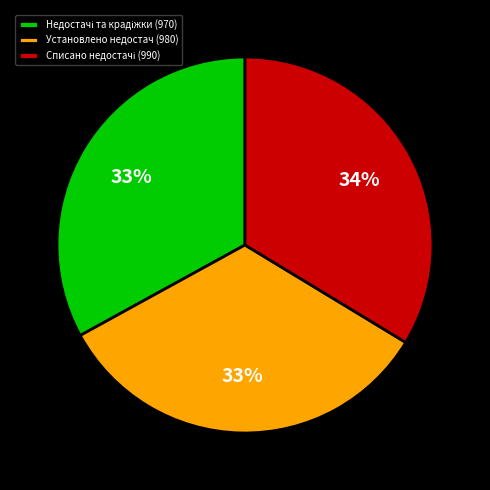

What percentage is the Установлено недостач (980) slice, to the nearest percent?

33%